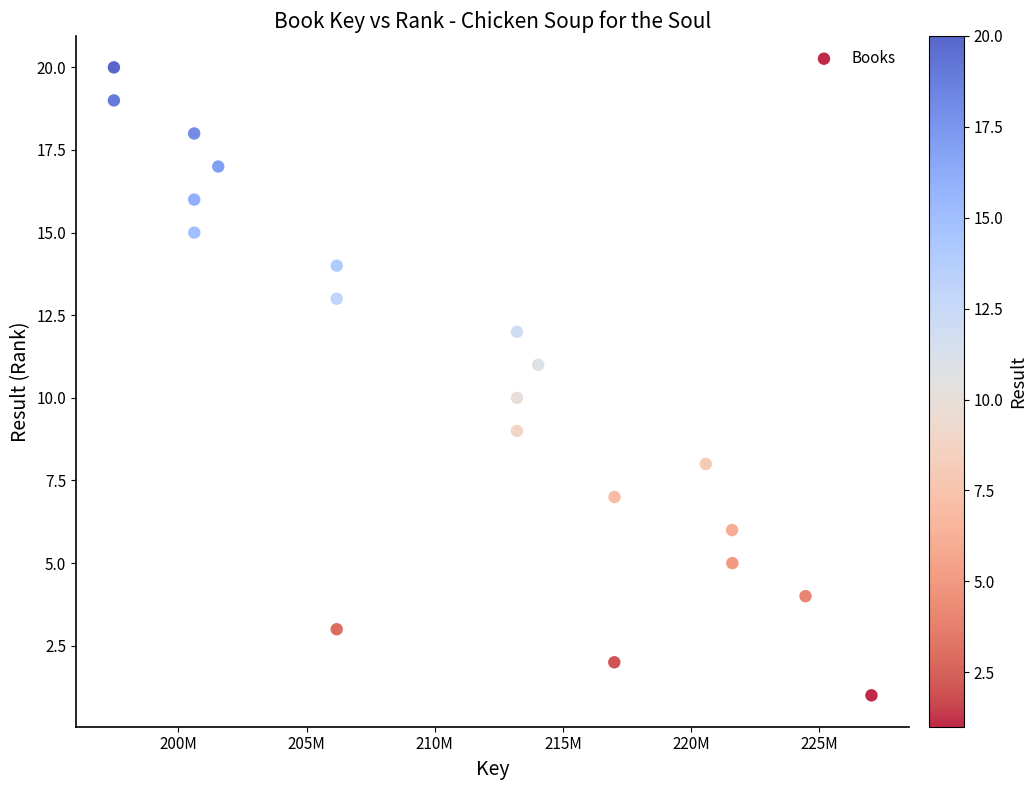

What is the range of Y values (max minus min)?

19